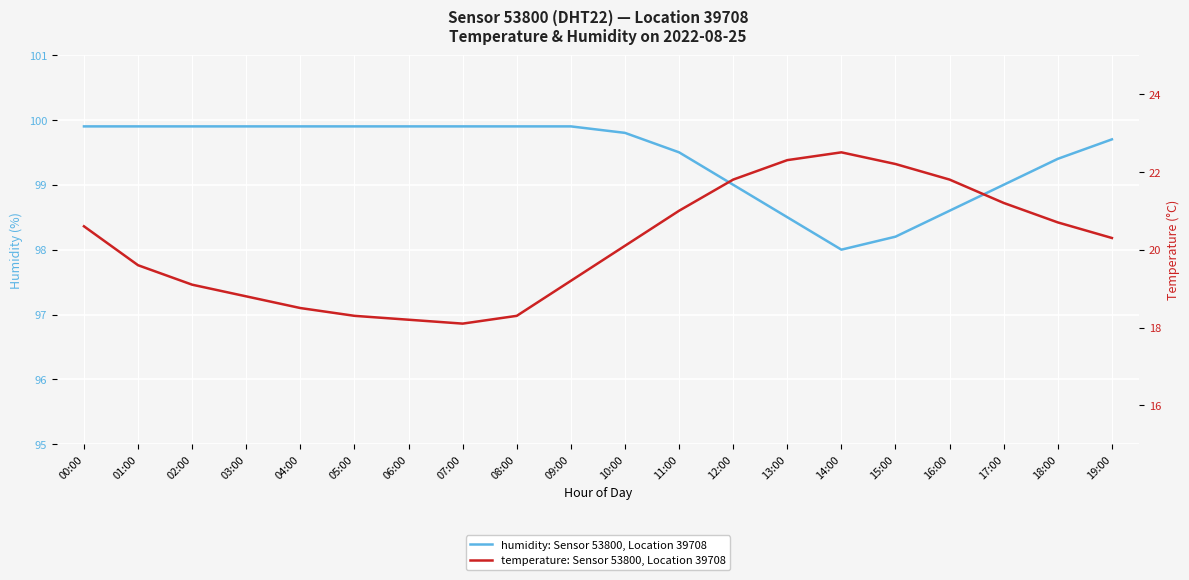

True or false: temperature: Sensor 53800, Location 39708 has more than 2 interior local peaks.

False